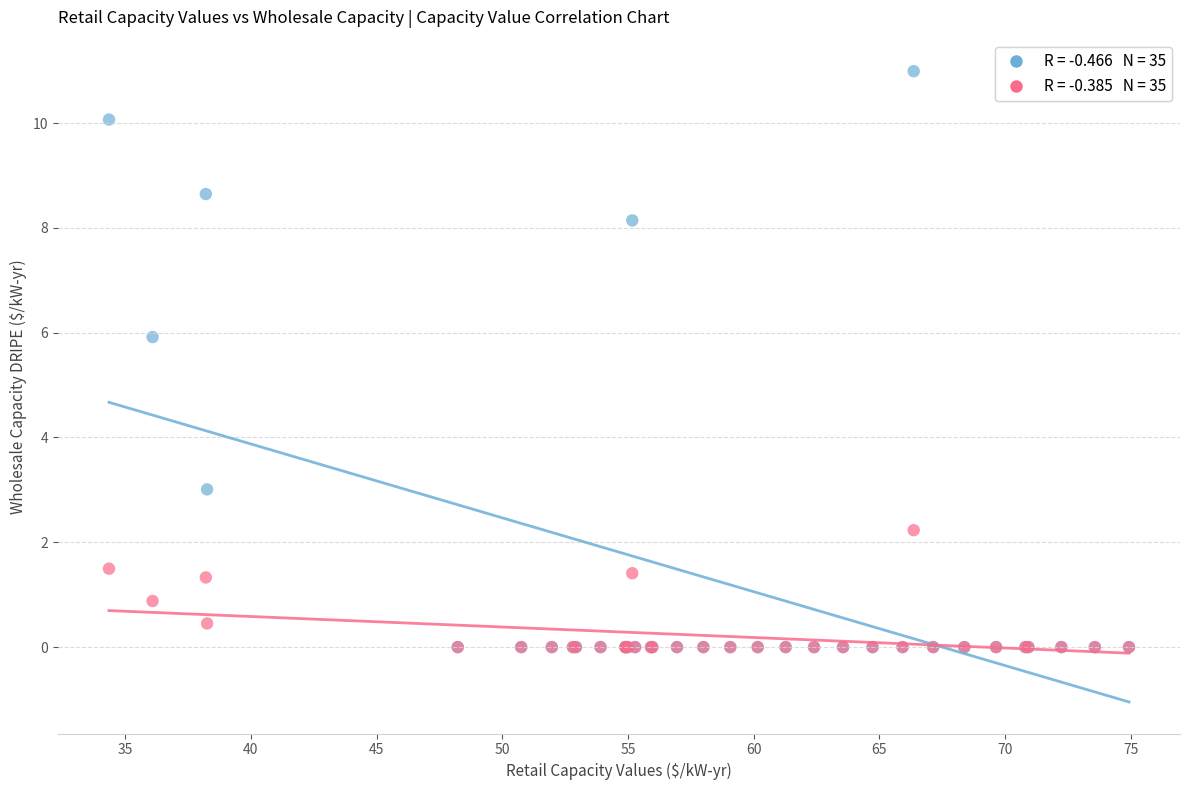

Across all series, what Y value is closest to 5?

5.9